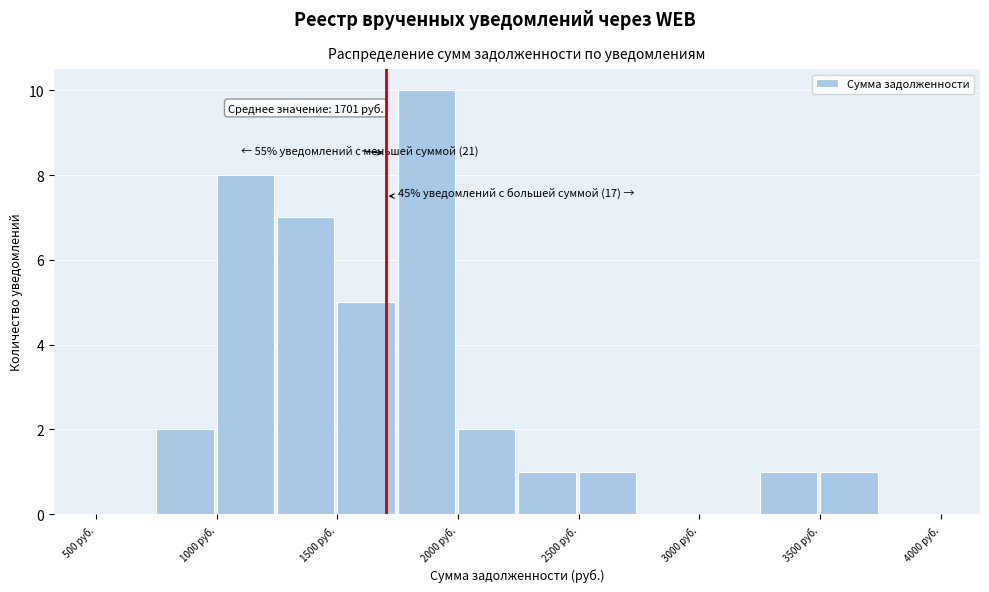

Which range on the x-axis has the tallest bar?

1750 to 2000